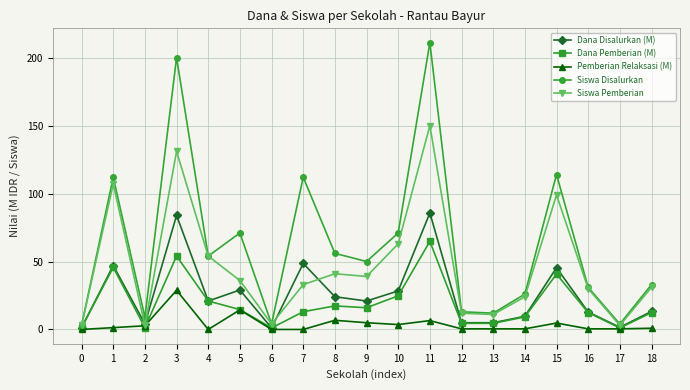

Which series changed the most between 11 and 13?

Siswa Disalurkan